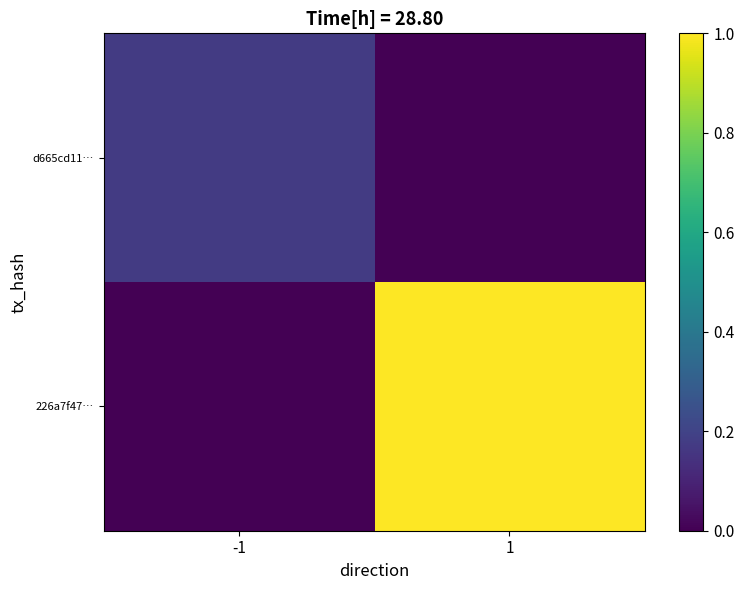

How many series are shown in this chart?

2